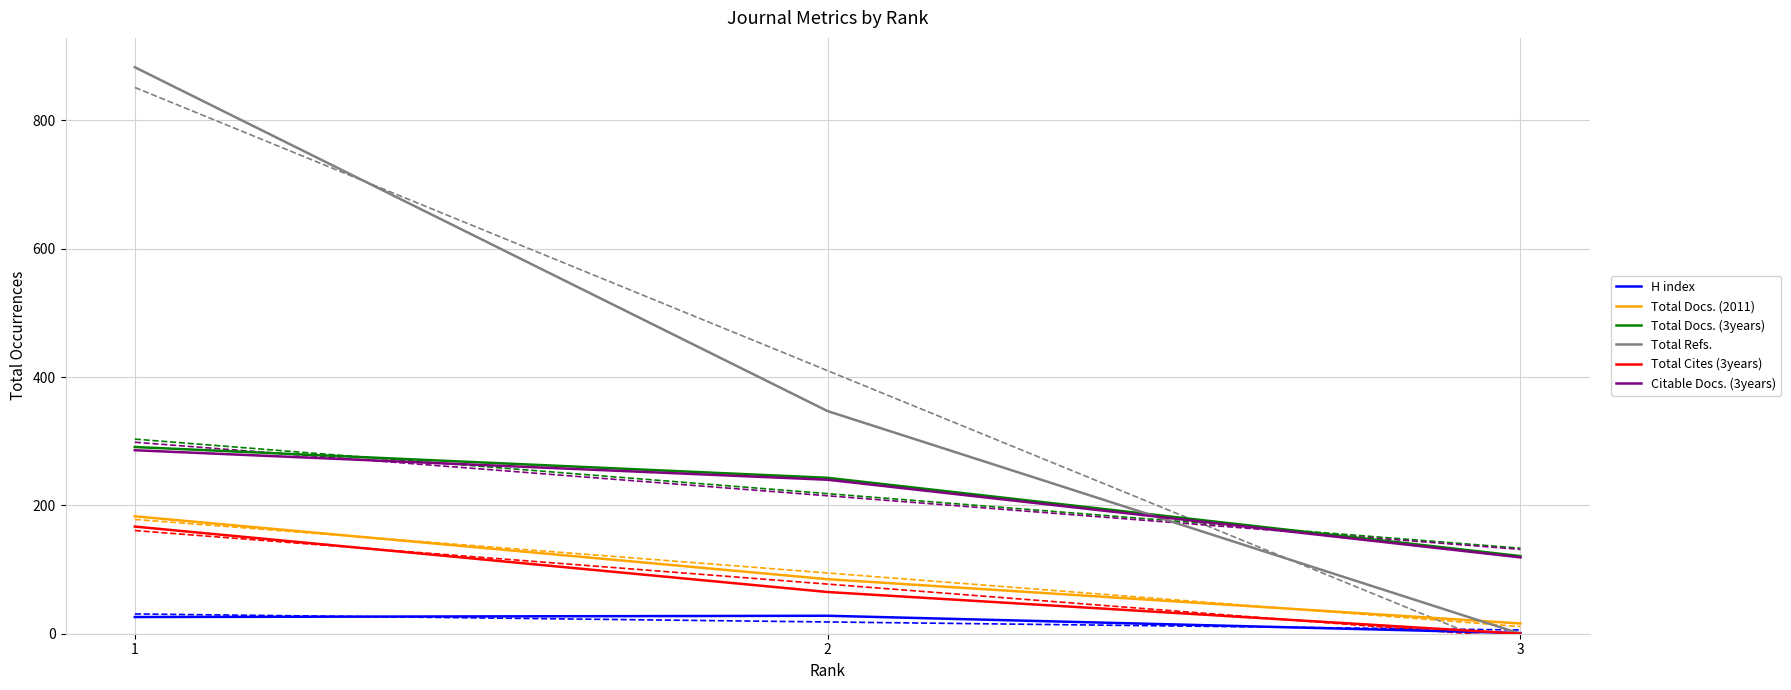

What is the value of the Total Docs. (2011) point at the 3rd from the left?

16